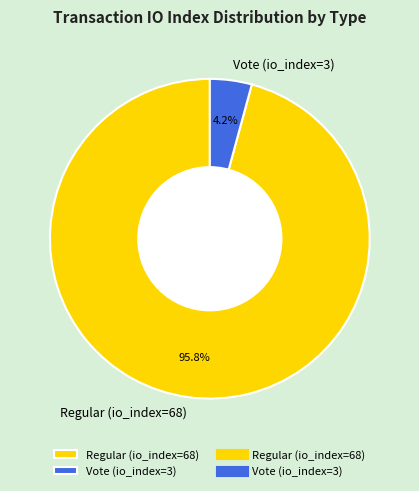

Which category has the biggest portion of the pie?

Regular (io_index=68)